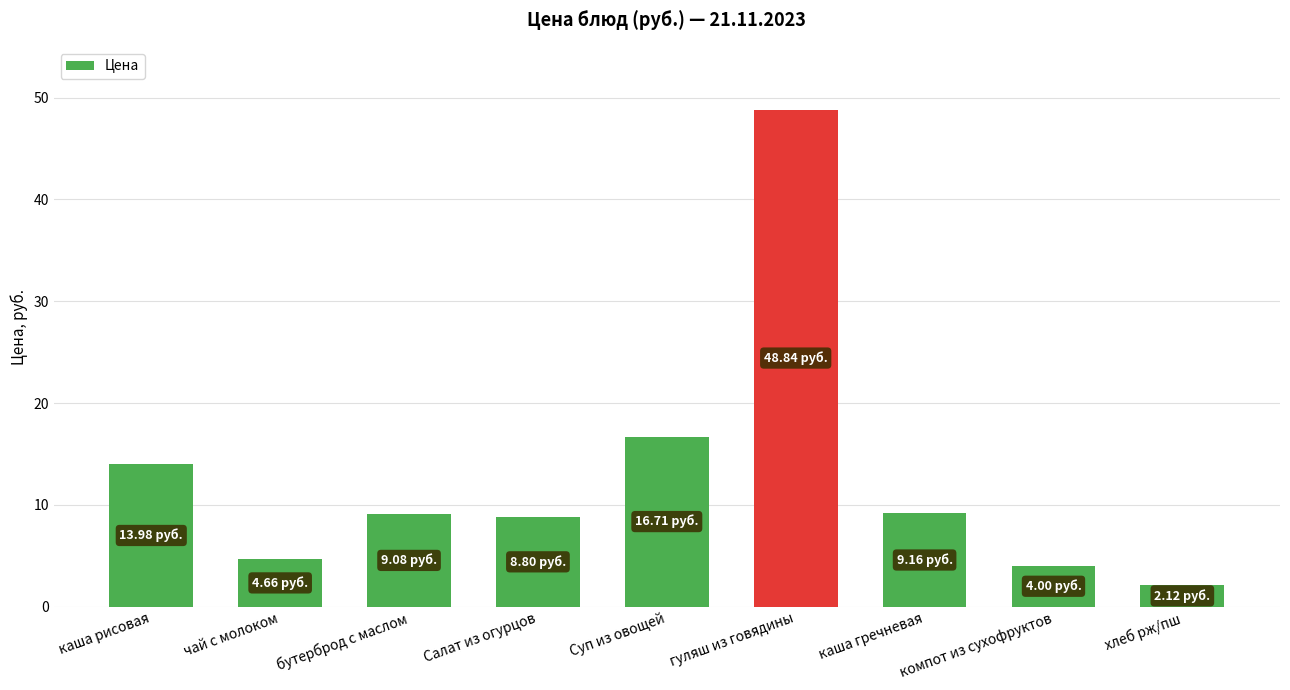

What is the difference between the maximum and minimum values?

46.7